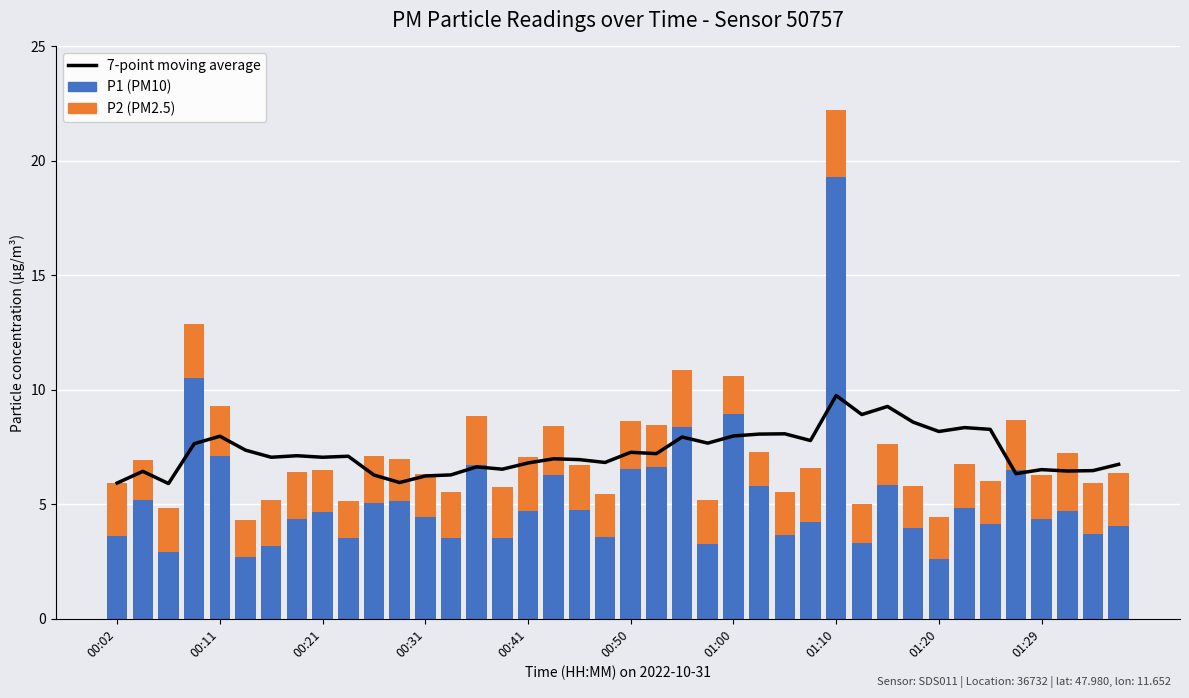

Reading right to left, transcribe all the data shown in this chart.

7-point moving average: 6.7	6.5	6.5	6.5	6.3	8.3	8.4	8.2	8.6	9.3	8.9	9.8	7.8	8.1	8.1	8.0	7.7	7.9	7.2	7.3	6.8	7.0	7.0	6.8	6.5	6.6	6.3	6.2	6.0	6.3	7.1	7.1	7.1	7.1	7.4	8.0	7.6	5.9	6.4	5.9
P1 (PM10): 4.1	3.7	4.7	4.3	6.5	4.1	4.8	2.6	4.0	5.8	3.3	19.3	4.2	3.6	5.8	8.9	3.3	8.4	6.7	6.5	3.6	4.8	6.3	4.7	3.5	6.7	3.5	4.4	5.1	5.0	3.5	4.7	4.3	3.2	2.7	7.1	10.5	2.9	5.2	3.6
P2 (PM2.5): 2.3	2.2	2.5	1.9	2.2	1.9	1.9	1.9	1.8	1.8	1.7	2.9	2.4	1.9	1.5	1.6	1.9	2.5	1.8	2.1	1.9	2.0	2.1	2.3	2.2	2.1	2.0	1.9	1.9	2.1	1.6	1.8	2.0	2.0	1.6	2.1	2.4	1.9	1.8	2.3